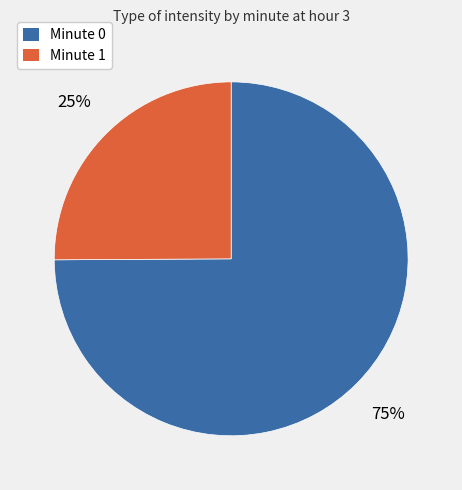

Is it true that Minute 1 is 31% of the pie?

False